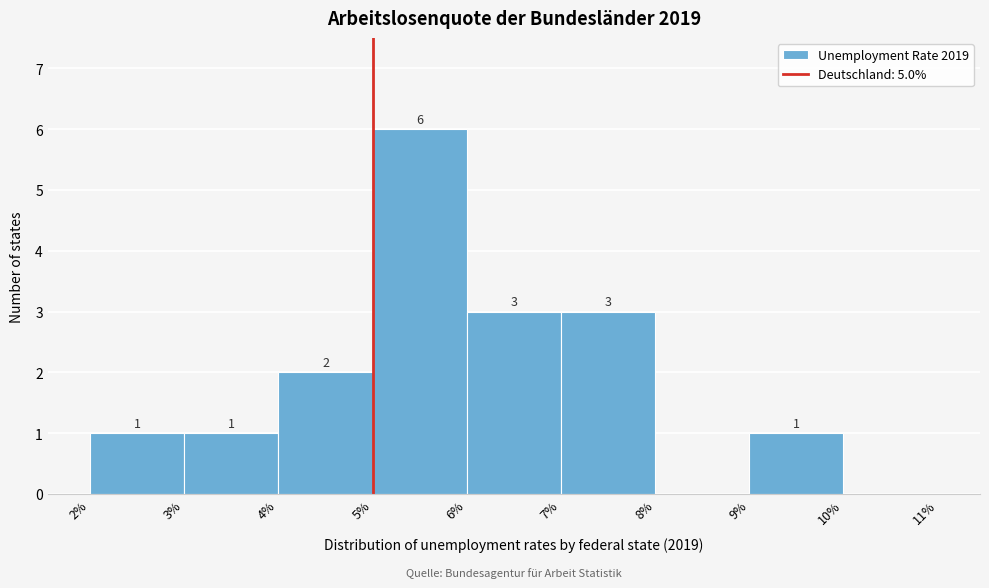

Which range on the x-axis has the tallest bar?

5% to 6%